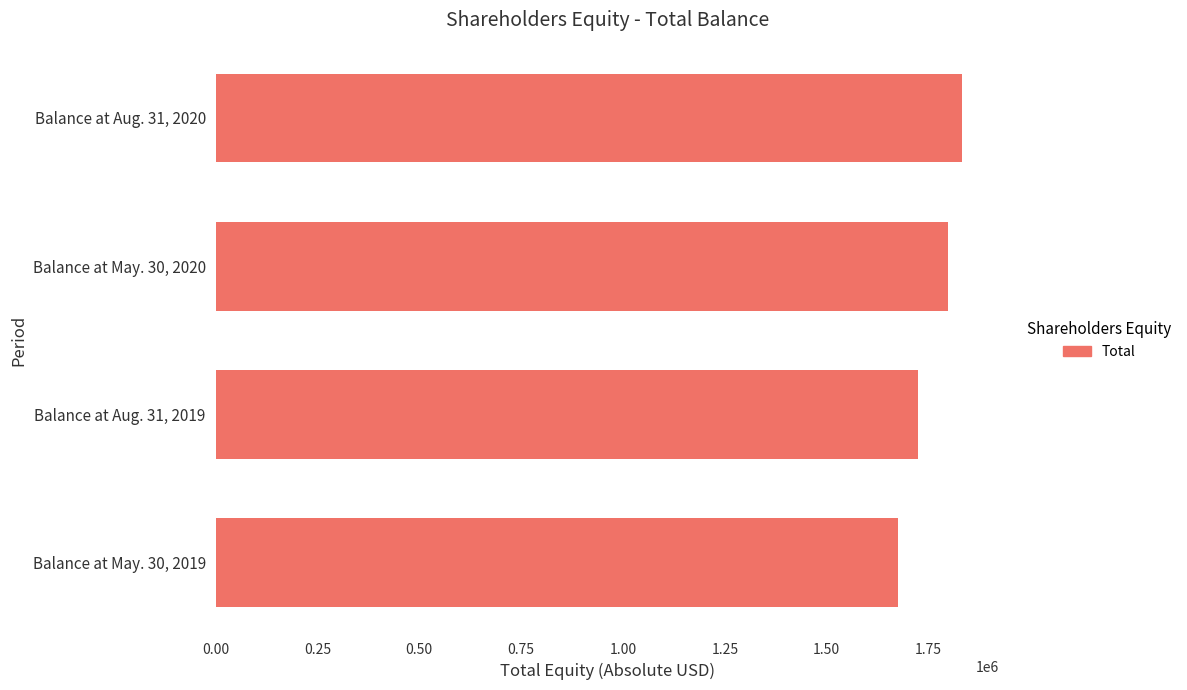

What is the minimum value shown in the chart?

1674962